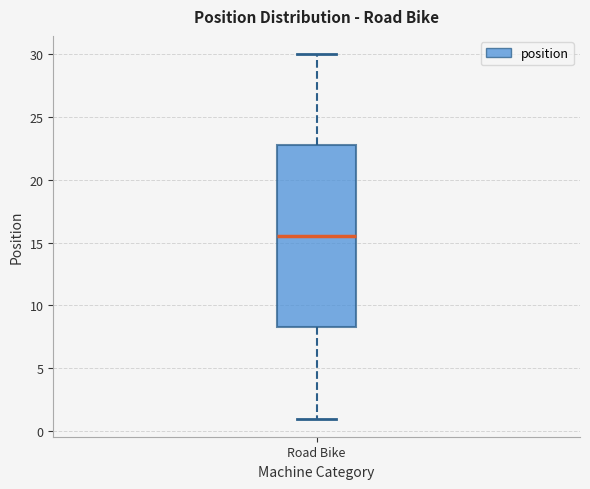

Read this box plot against the y-axis: the position of the median line, the range covered by the box, and the ends of both whiskers. The values are not printed on the chart, so give them approximately, as read against the axis.

median 15.5, box 8.5 to 23.0, whiskers 1.0 to 30.0